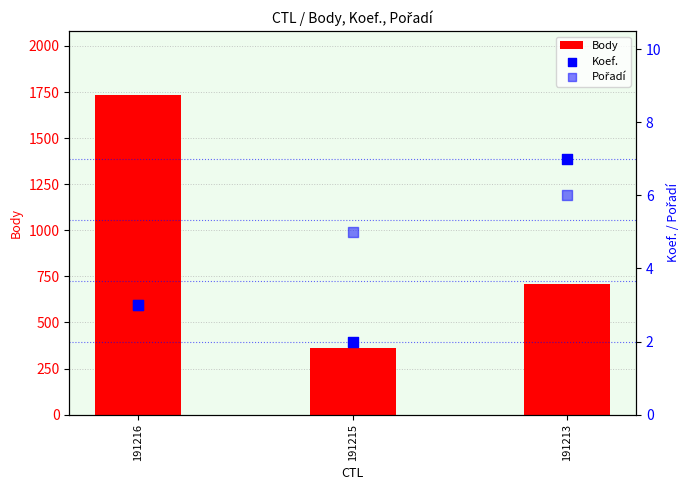

Which series contains the highest Y value?

Body